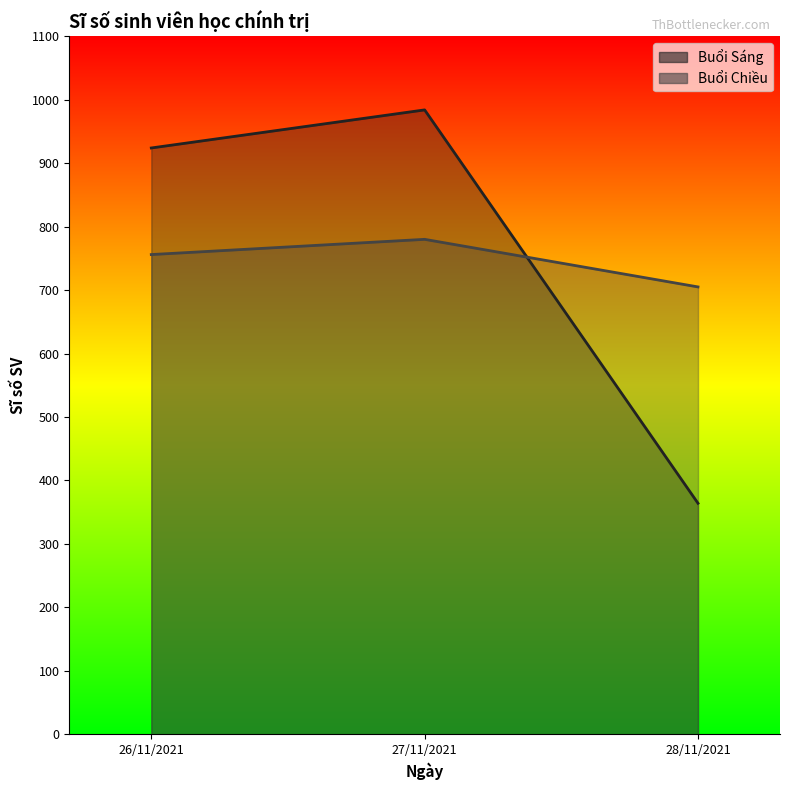

What is the difference between the maximum and second lowest values in the Buổi Chiều series?

24